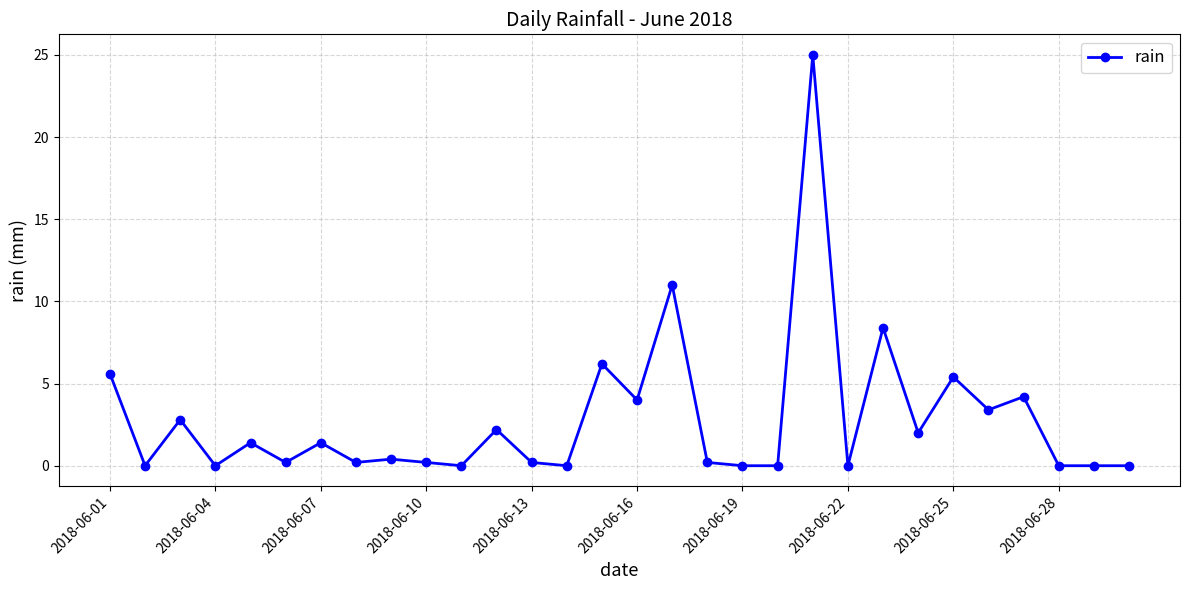

True or false: the data has more than 2 interior local peaks.

True